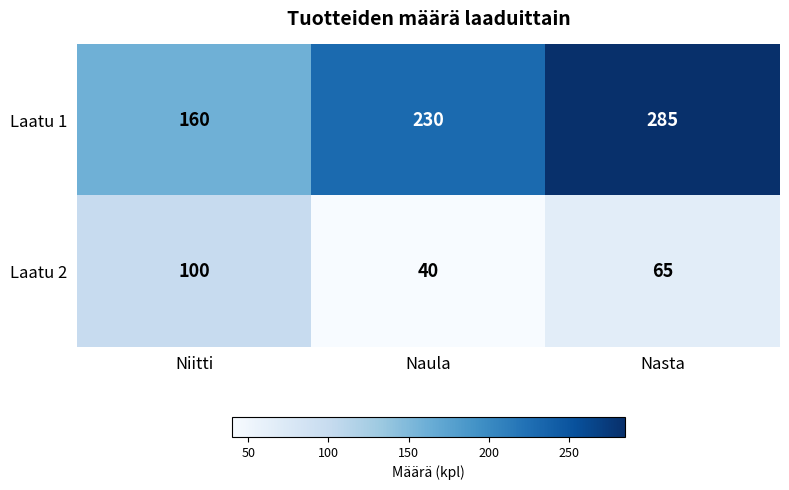

The value of Laatu 1 at Naula is 230. True or false?

True